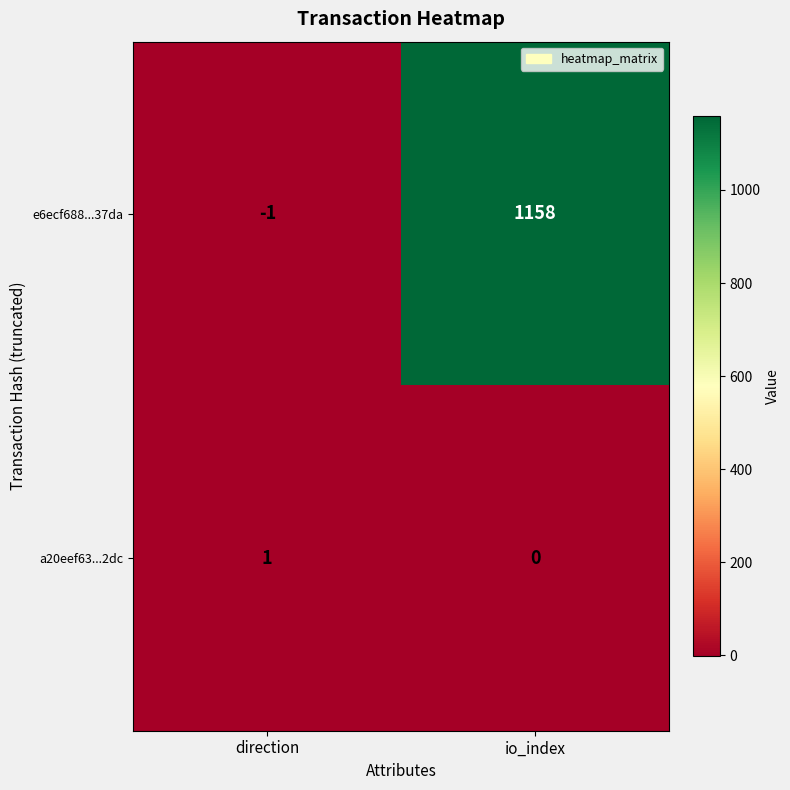

Which series has the widest spread of values?

e6ecf688...37da